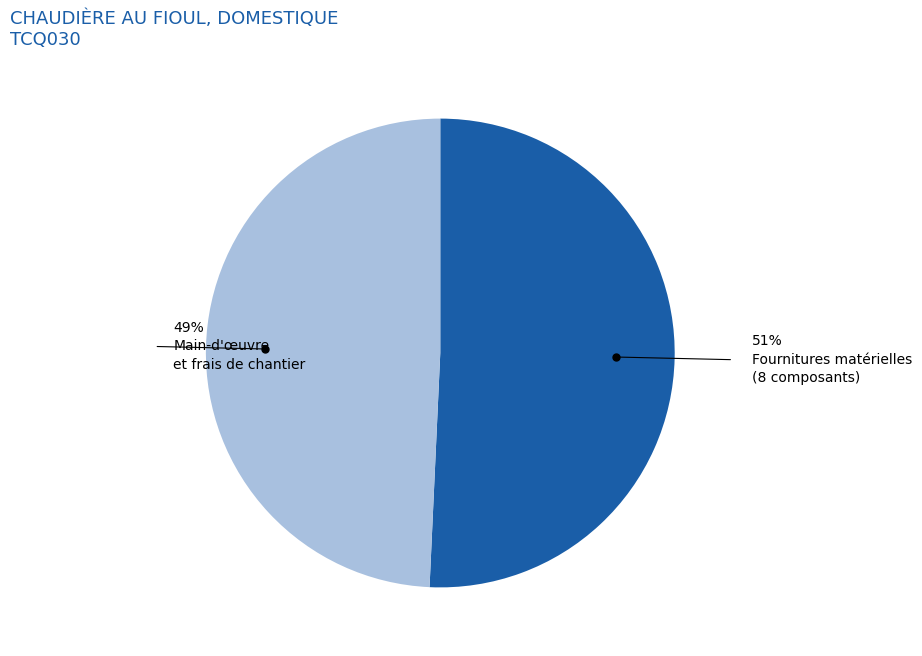

To the nearest percent, what is the average slice percentage?

50%